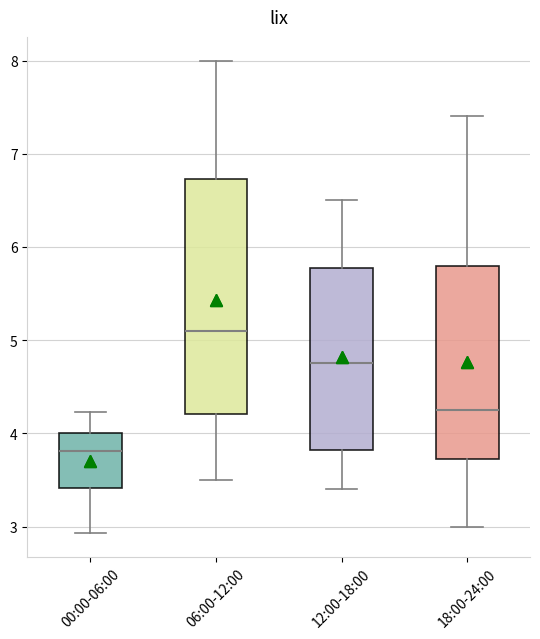

Which box's median line is the lowest?

00:00-06:00